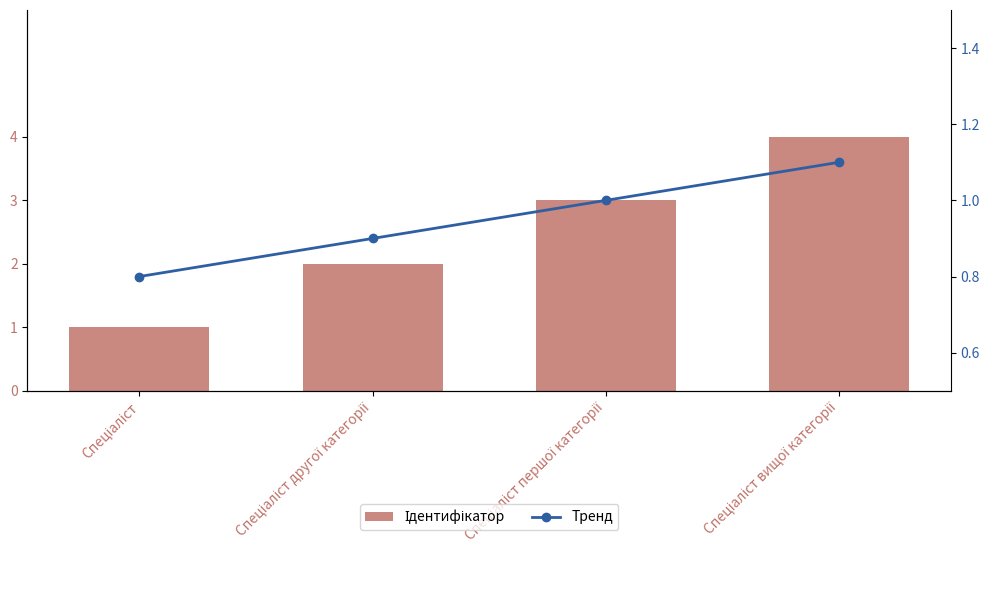

Which series has the largest range (max minus min)?

Ідентифікатор